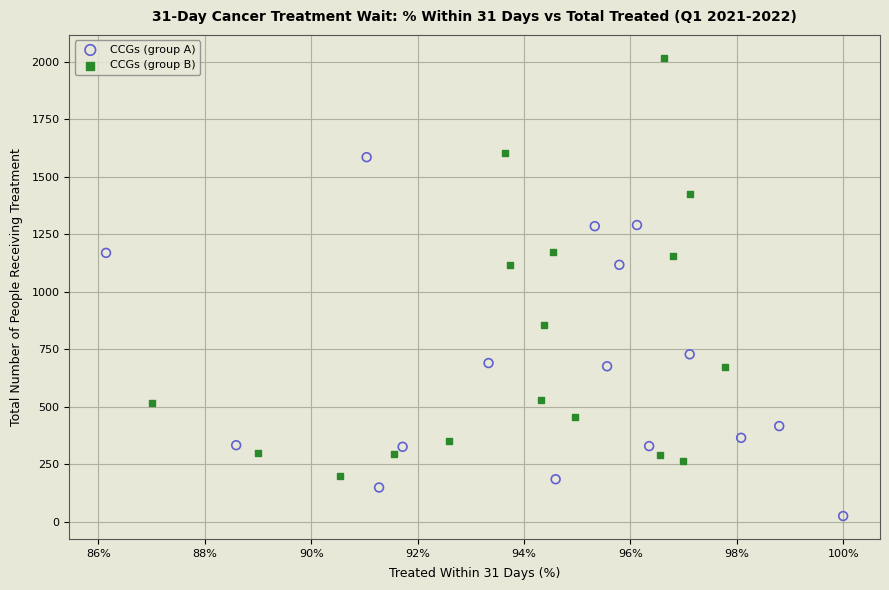

What are all the series names shown in the legend?

CCGs (group A), CCGs (group B)